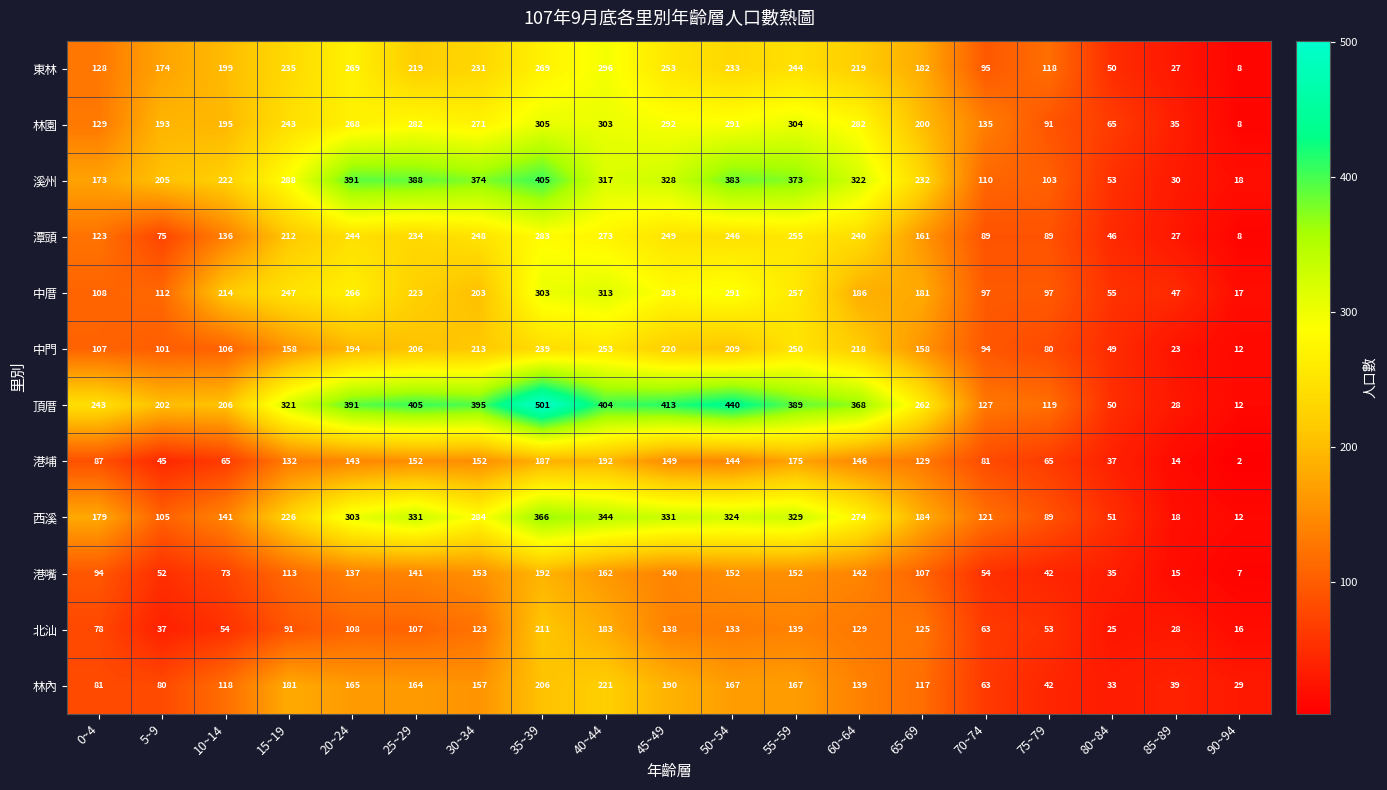

True or false: 中門 has a value of 253 at 40~44.

True